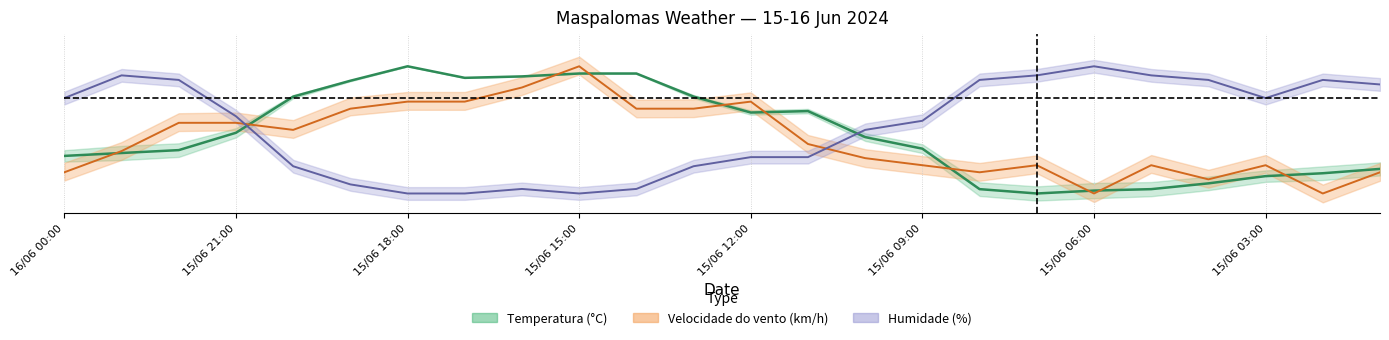

True or false: Velocidade do vento (km/h) has more than 2 interior local peaks.

True